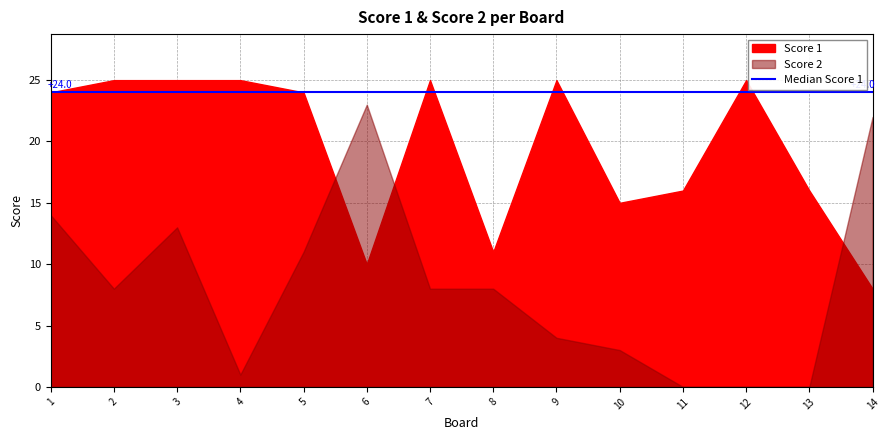

Reading left to right, extract all data points from this chart.

Score 1: 24	25	25	25	24	10	25	11	25	15	16	25	16	8
Score 2: 14	8	13	1	11	23	8	8	4	3	0	0	0	22